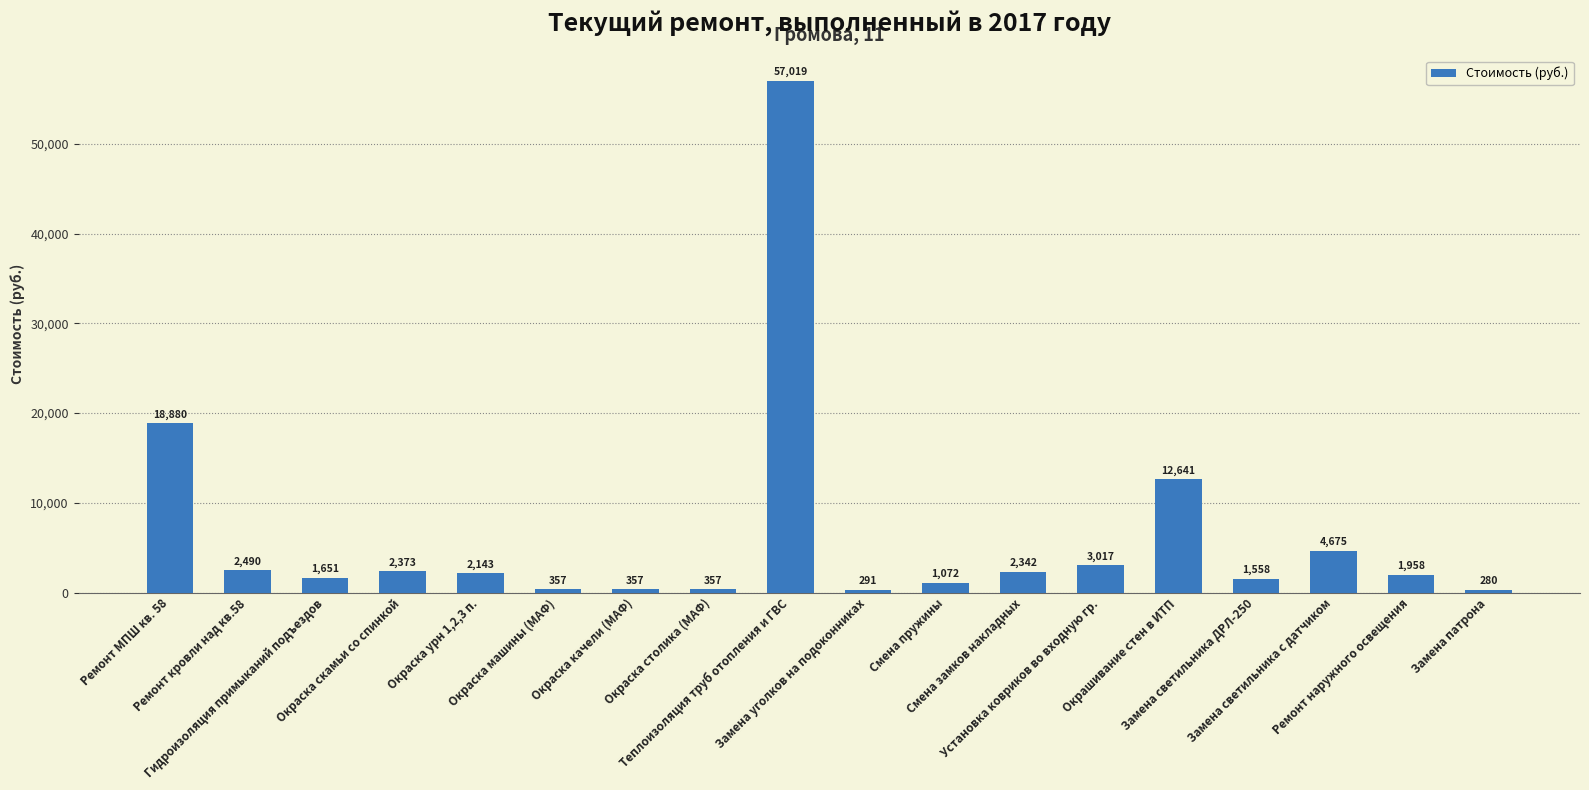

What is the value of the 7th bar from the left?

357.1